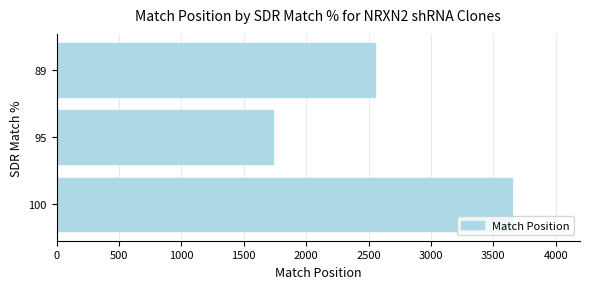

Reading bottom to top, what are all the values shown in this chart?

100=3647	95=1735	89=2554